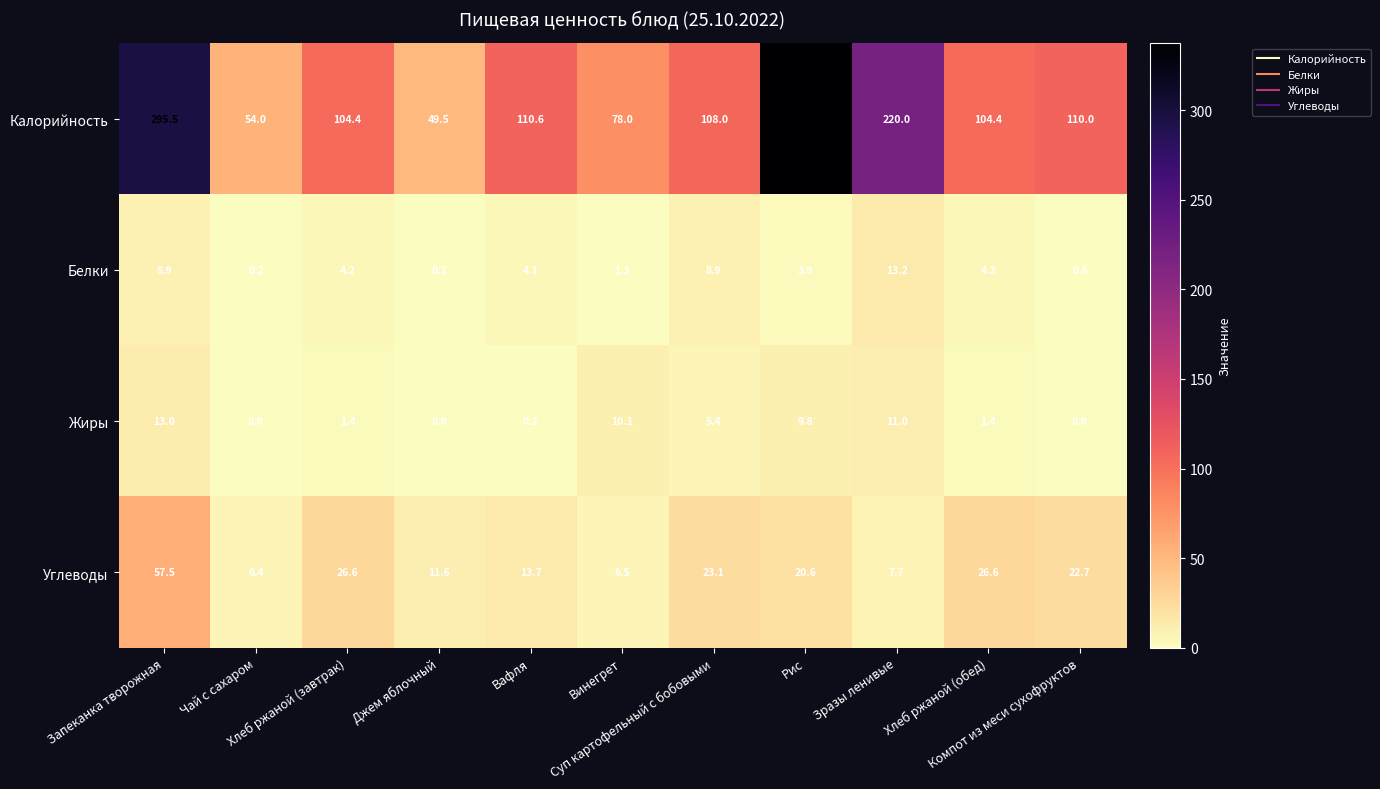

What is the difference between the maximum and minimum values in the Белки series?

13.0